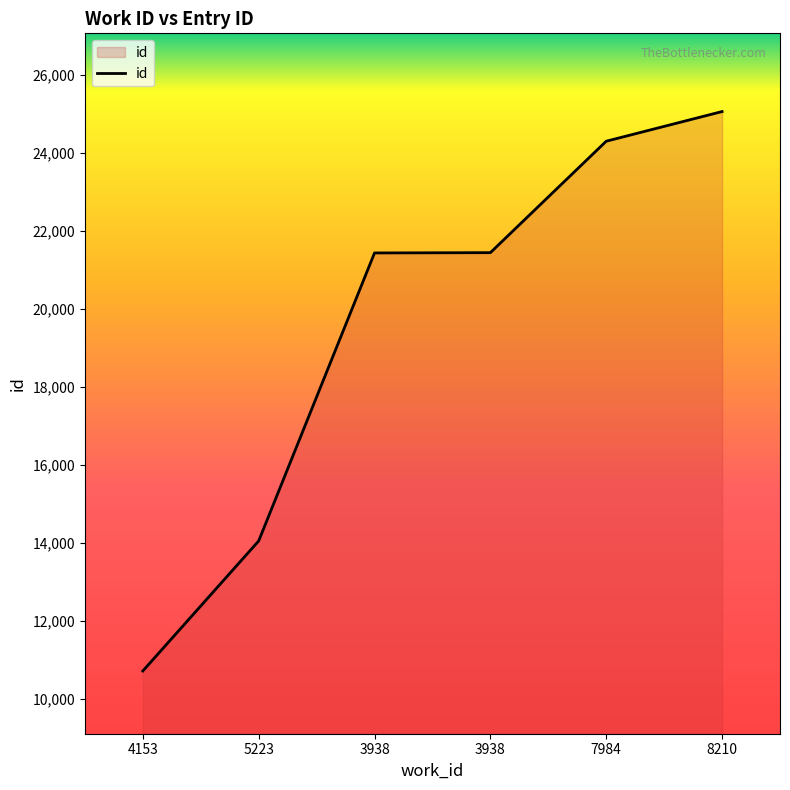

What is the minimum value shown in the chart?

10720